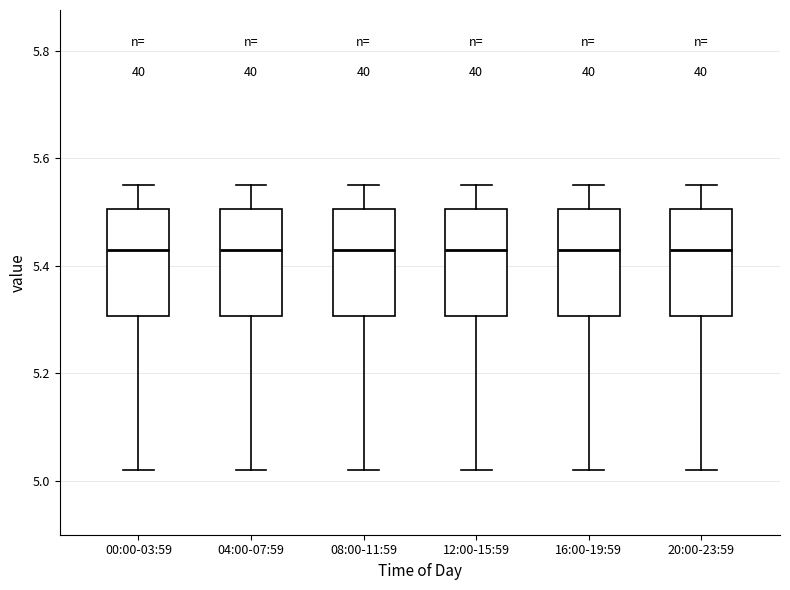

Reading left to right, transcribe this box plot: for each box, give where its median line is, the range the box spans, and where its two whiskers end, as read against the y-axis. The values are not printed on the chart, so give them approximately, as read against the axis.

00:00-03:59: median 5.44, box 5.30 to 5.50, whiskers 5.02 to 5.56
04:00-07:59: median 5.44, box 5.30 to 5.50, whiskers 5.02 to 5.56
08:00-11:59: median 5.44, box 5.30 to 5.50, whiskers 5.02 to 5.56
12:00-15:59: median 5.44, box 5.30 to 5.50, whiskers 5.02 to 5.56
16:00-19:59: median 5.44, box 5.30 to 5.50, whiskers 5.02 to 5.56
20:00-23:59: median 5.44, box 5.30 to 5.50, whiskers 5.02 to 5.56